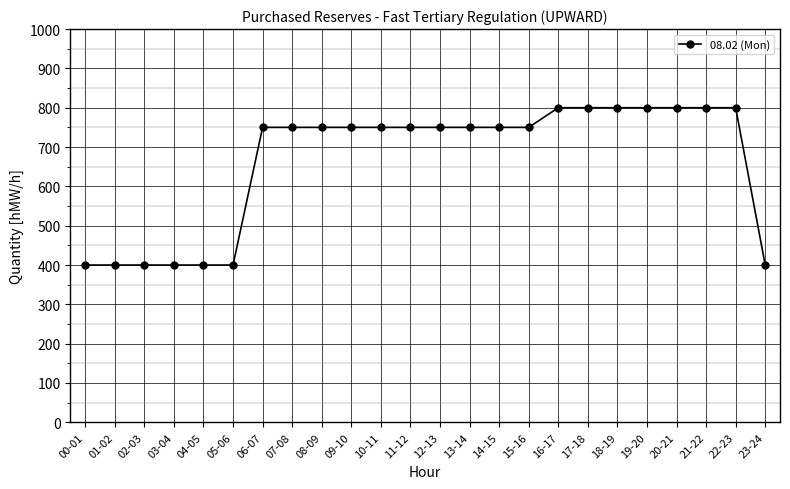

What is the ratio of the value at 03-04 to the value at 02-03?

1.0